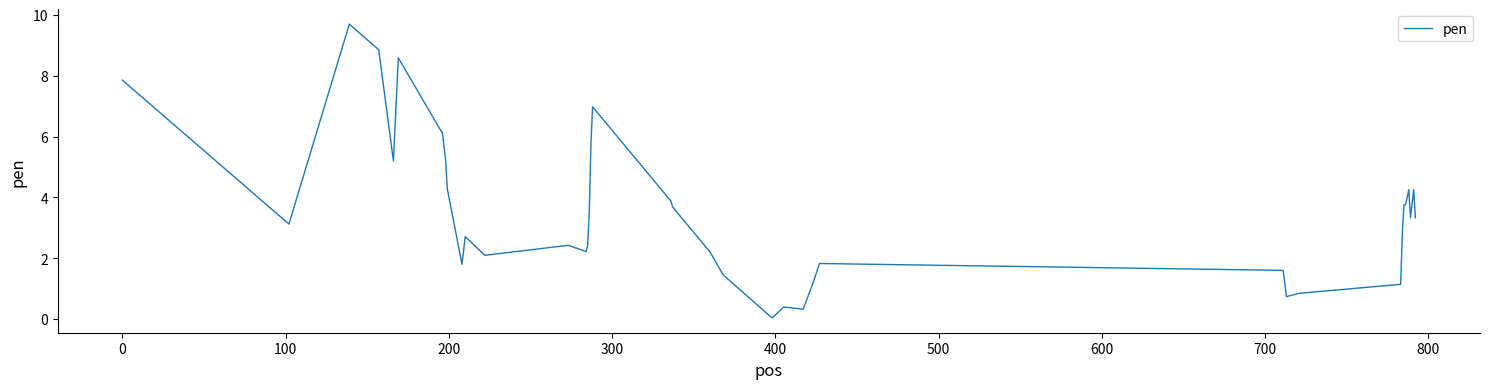

What is the difference between the maximum and minimum values?

9.7